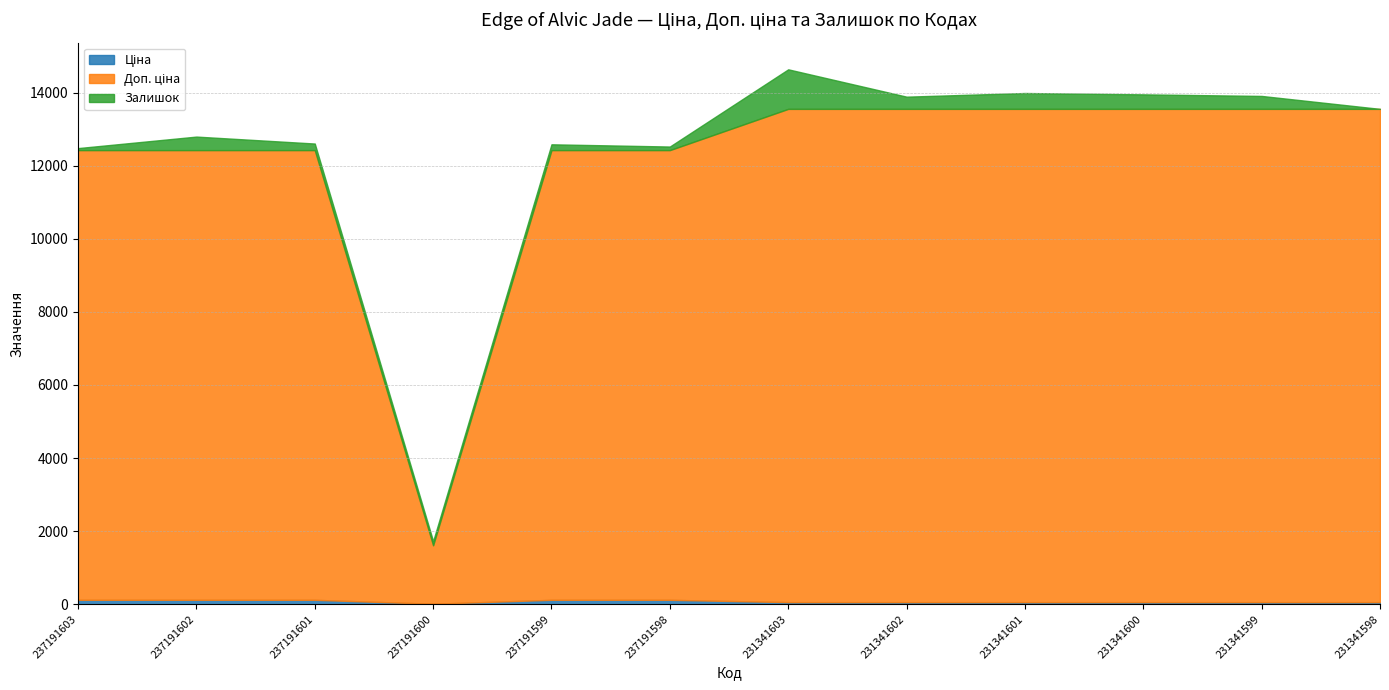

Is the value of Доп. ціна at 231341599 greater than the value of Ціна at 237191603?

Yes